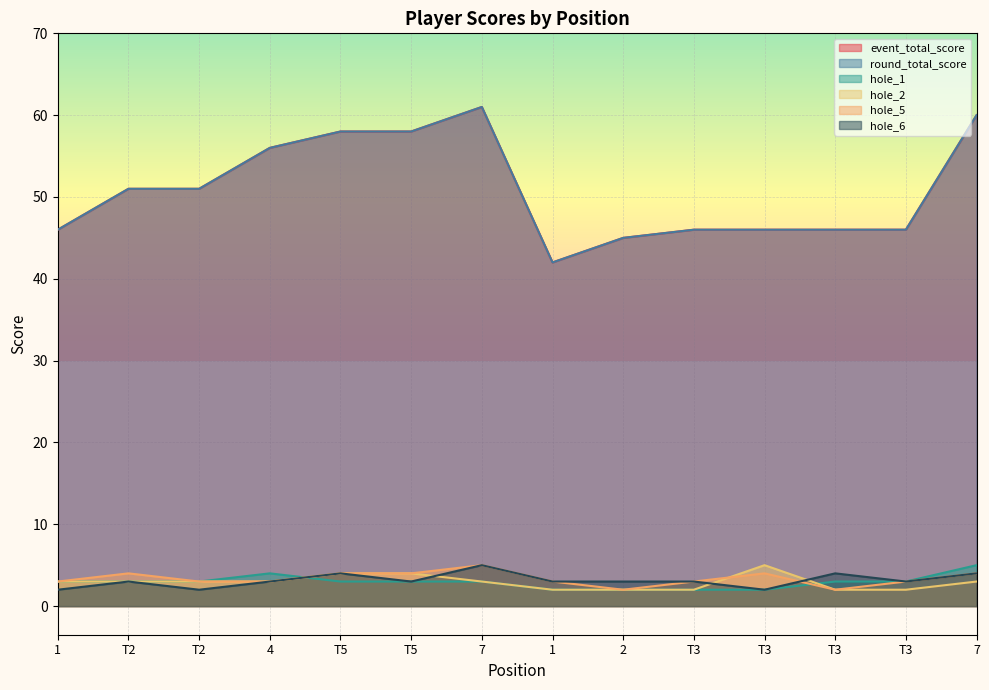

What is the sum of the event_total_score values at 1 and T2?

93